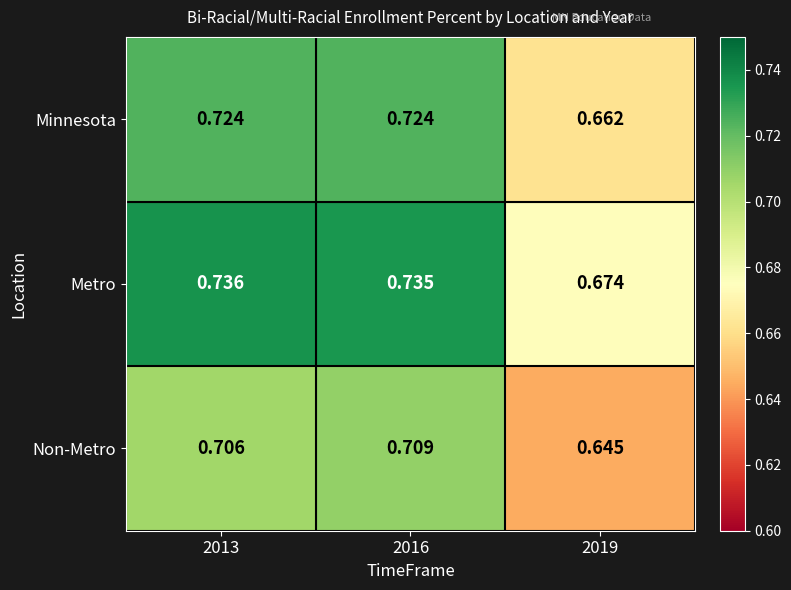

Which series changed the most between 2016 and 2019?

Non-Metro